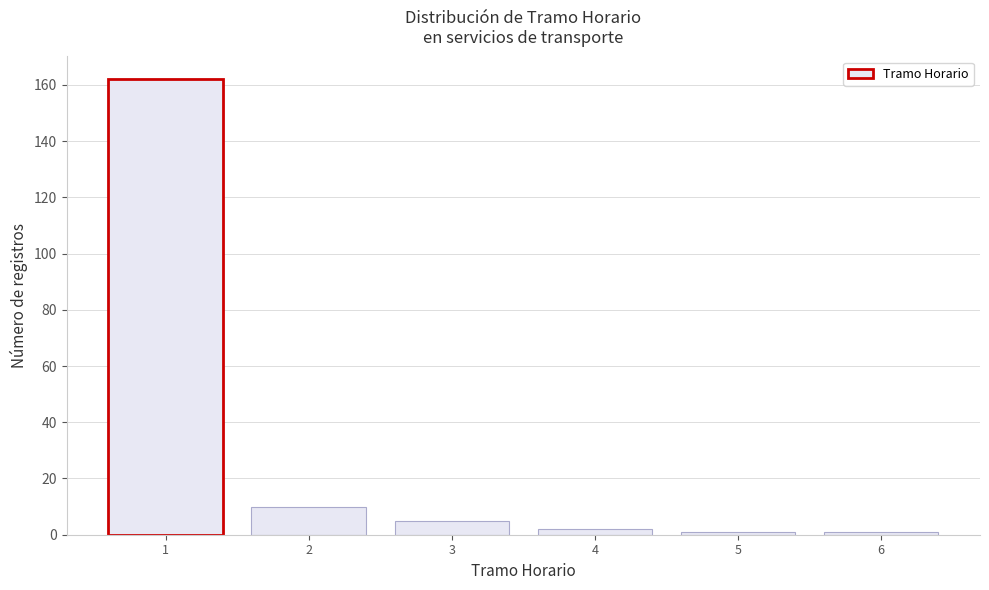

Reading left to right, extract all data points from this chart.

1=162	2=10	3=5	4=2	5=1	6=1